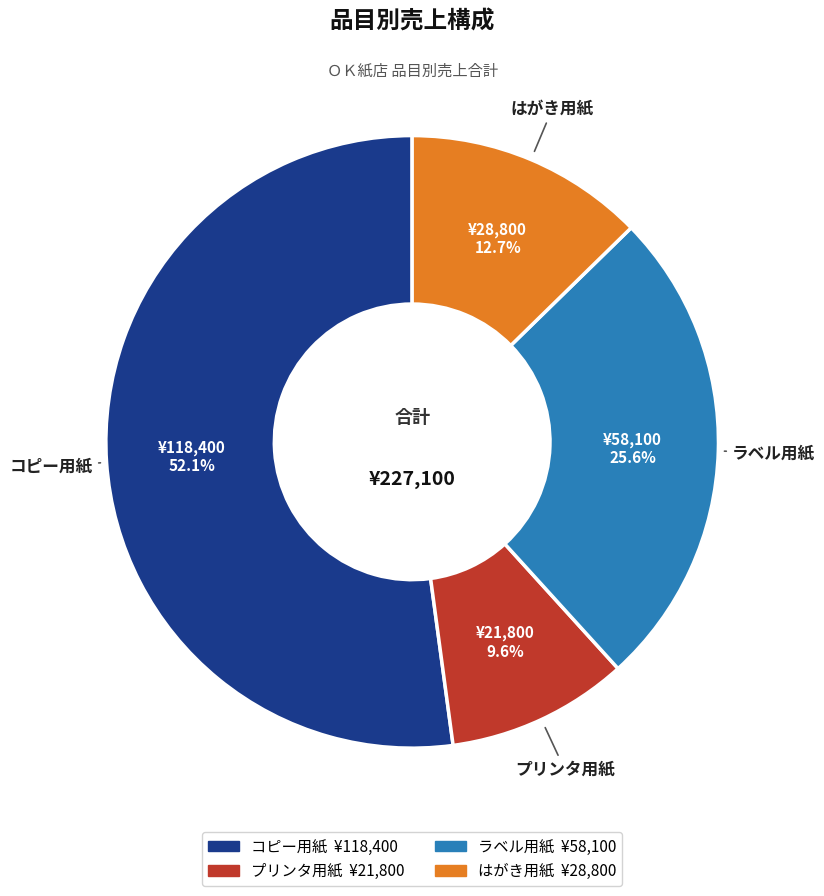

How many segments does this pie chart have?

4